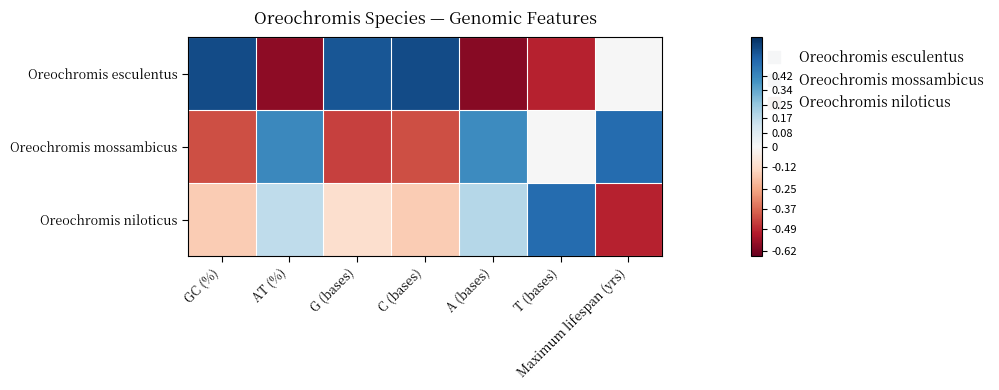

At how many categories does at least one series exceed 0?

7